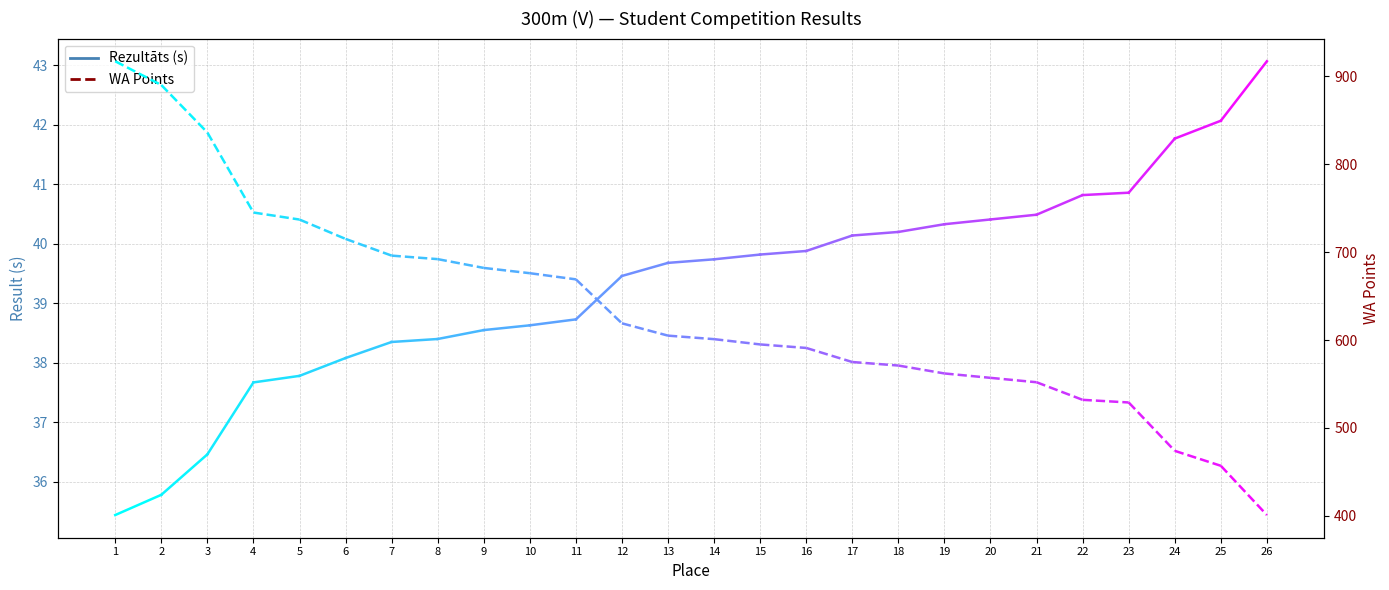

Between 1 and 2, which series saw the biggest shift?

WA Points